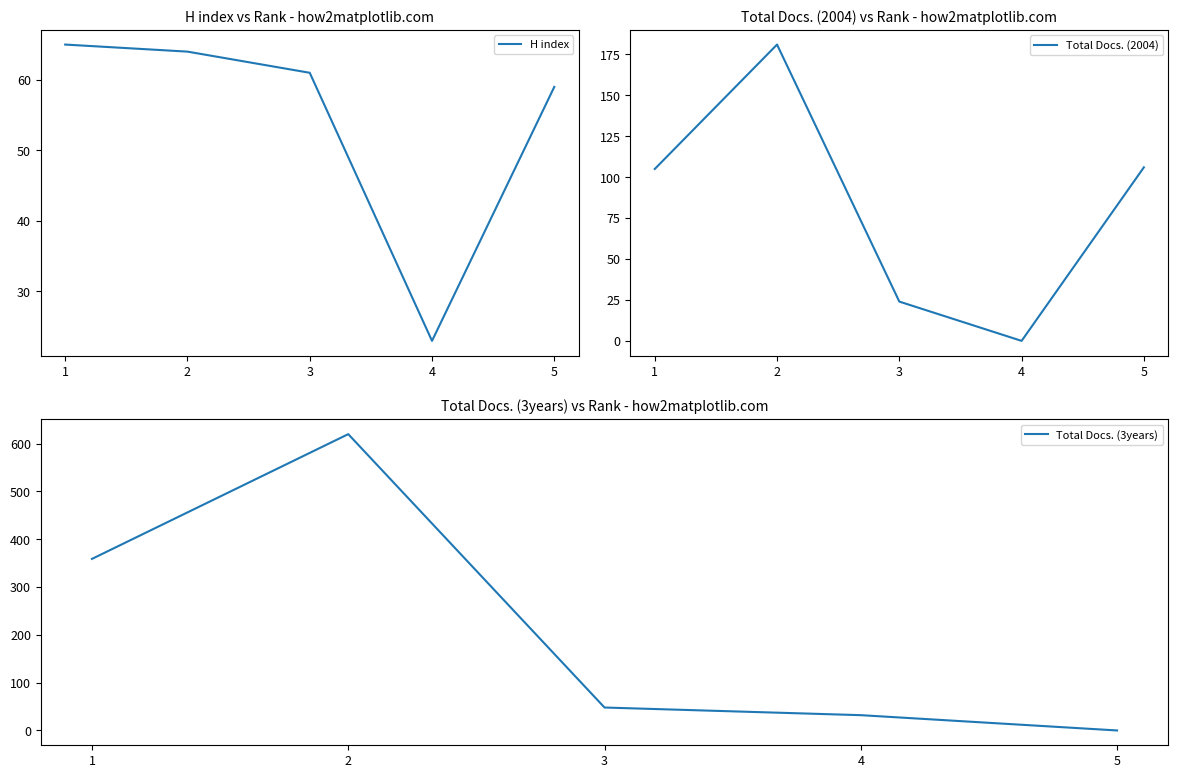

Where do Total Docs. (3years) and H index first cross each other?

2 and 3